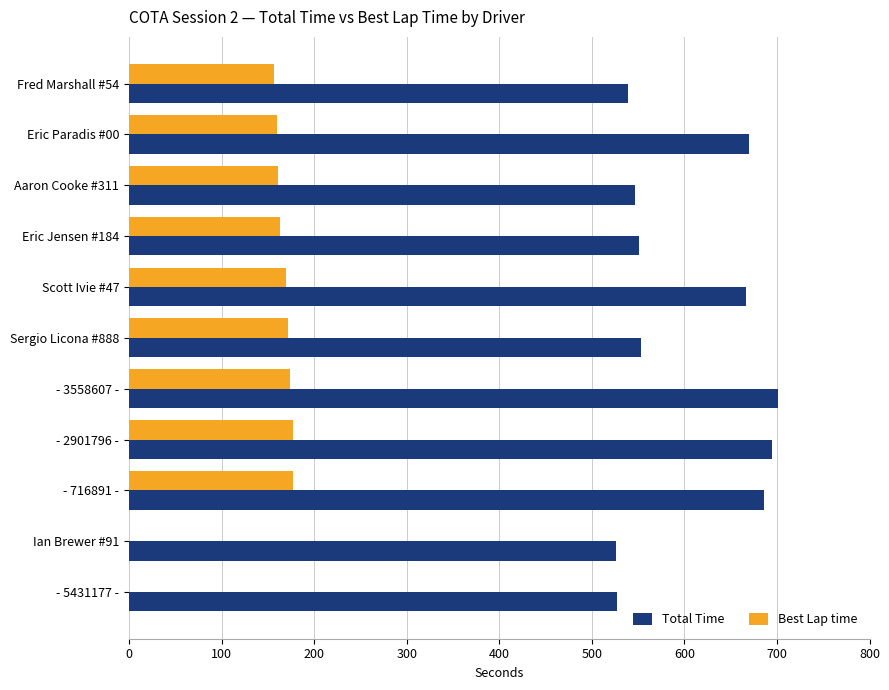

What is the sum of all Best Lap time values?

1508.3